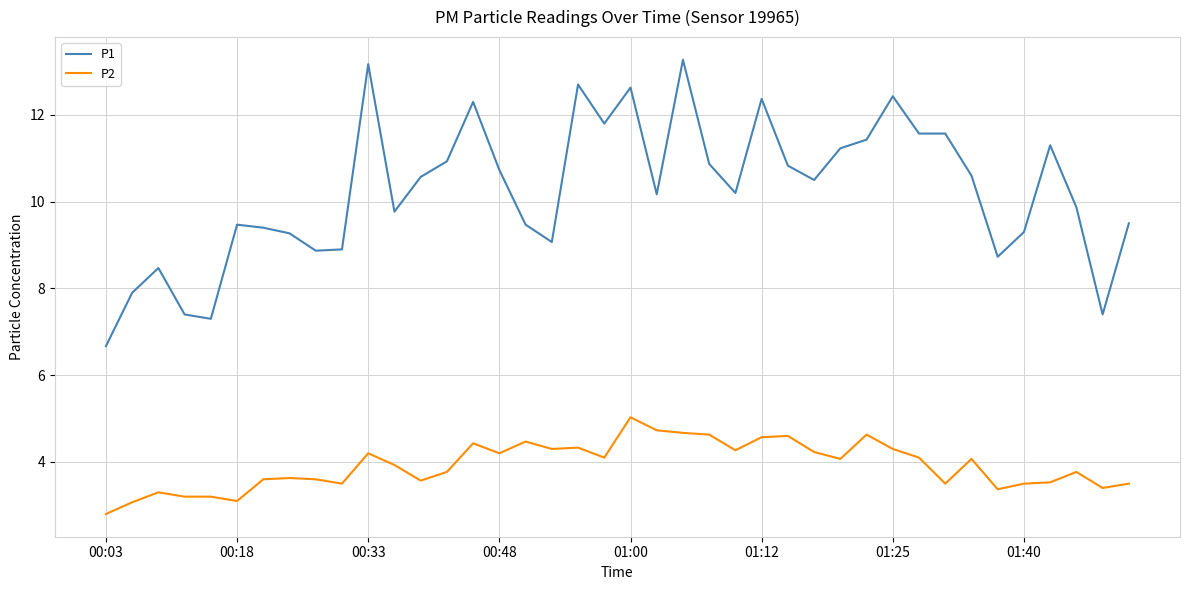

Rank the series by their maximum value, from highest to lowest.

P1, P2